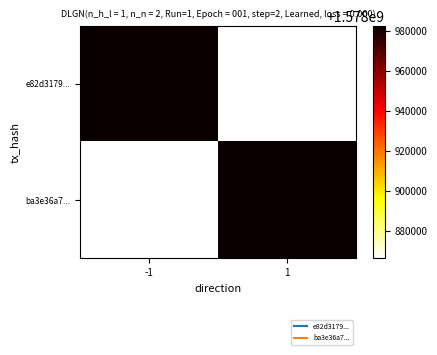

What is the difference between the highest and lowest values at 1?

116371